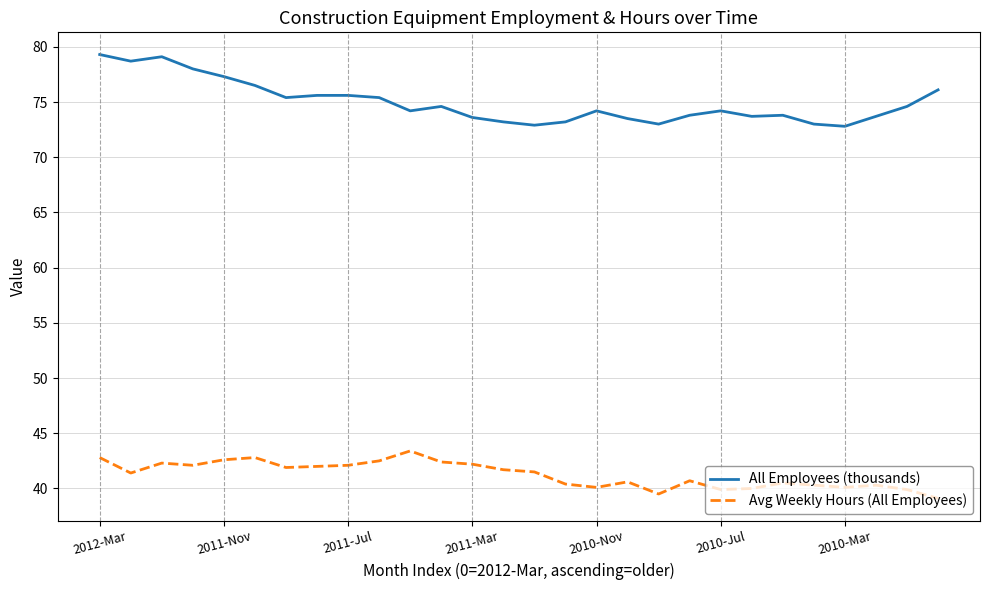

True or false: All Employees (thousands) has more than 0 interior local peaks.

True